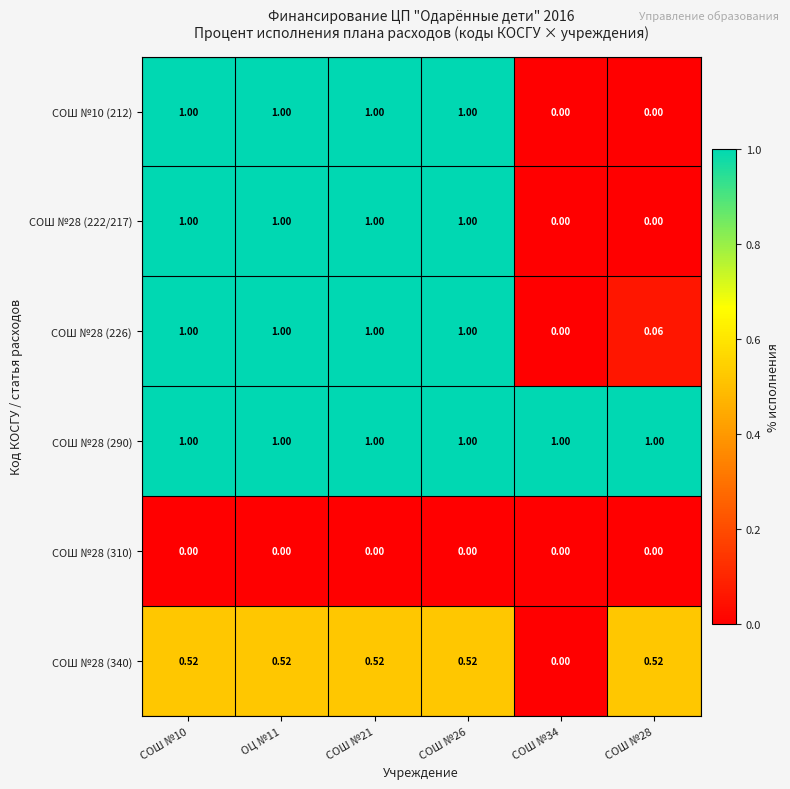

Is the value of СОШ №28 (310) at ОЦ №11 greater than the value of СОШ №28 (290) at СОШ №28?

No